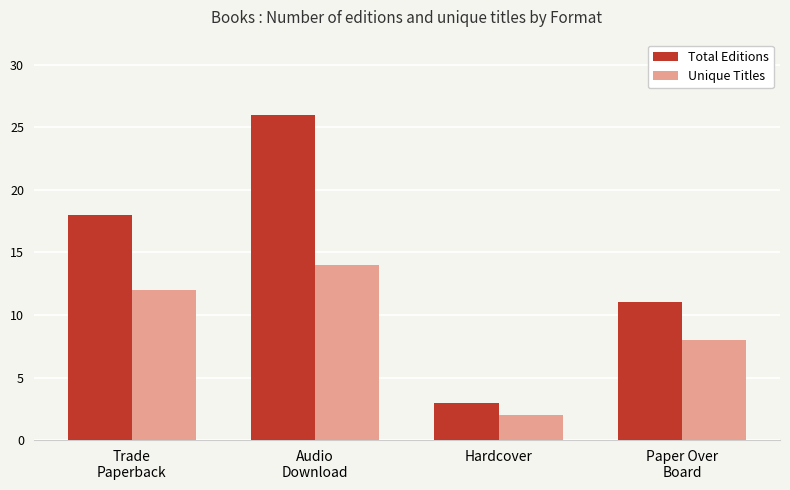

Is the value of Total Editions at Audio
Download greater than the value of Unique Titles at Hardcover?

Yes